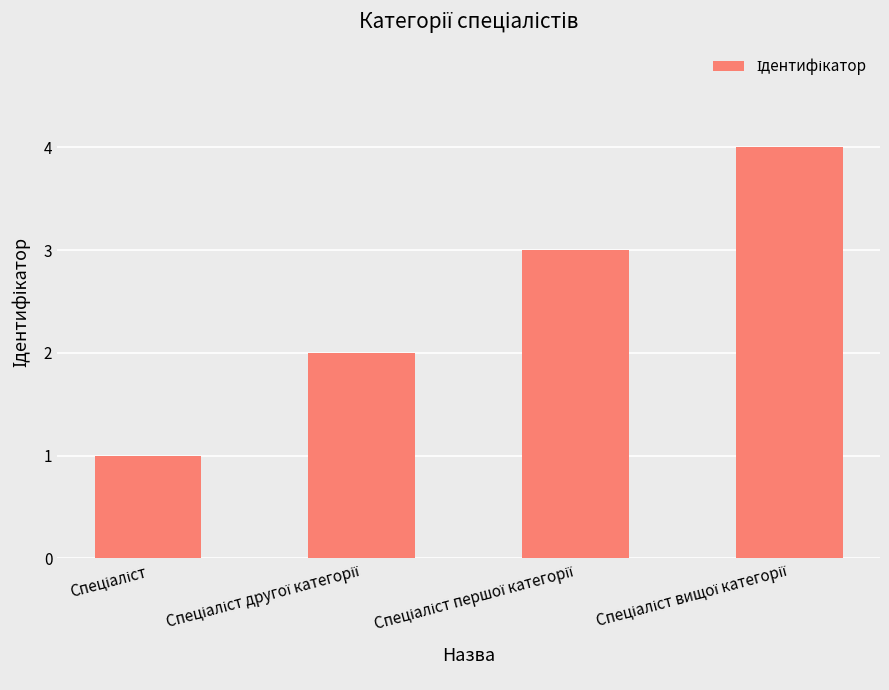

What is the sum of all values?

10